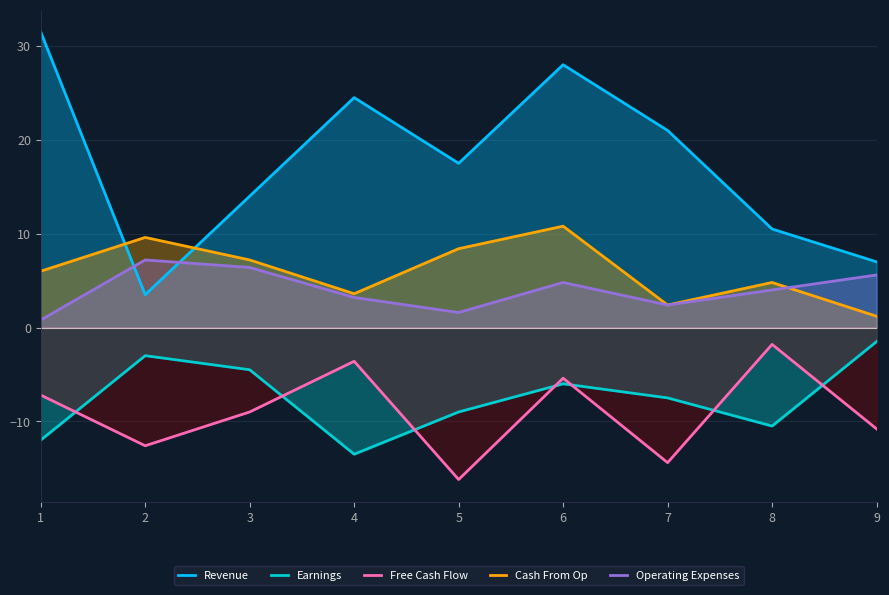

Which series has the largest total across all categories?

Revenue